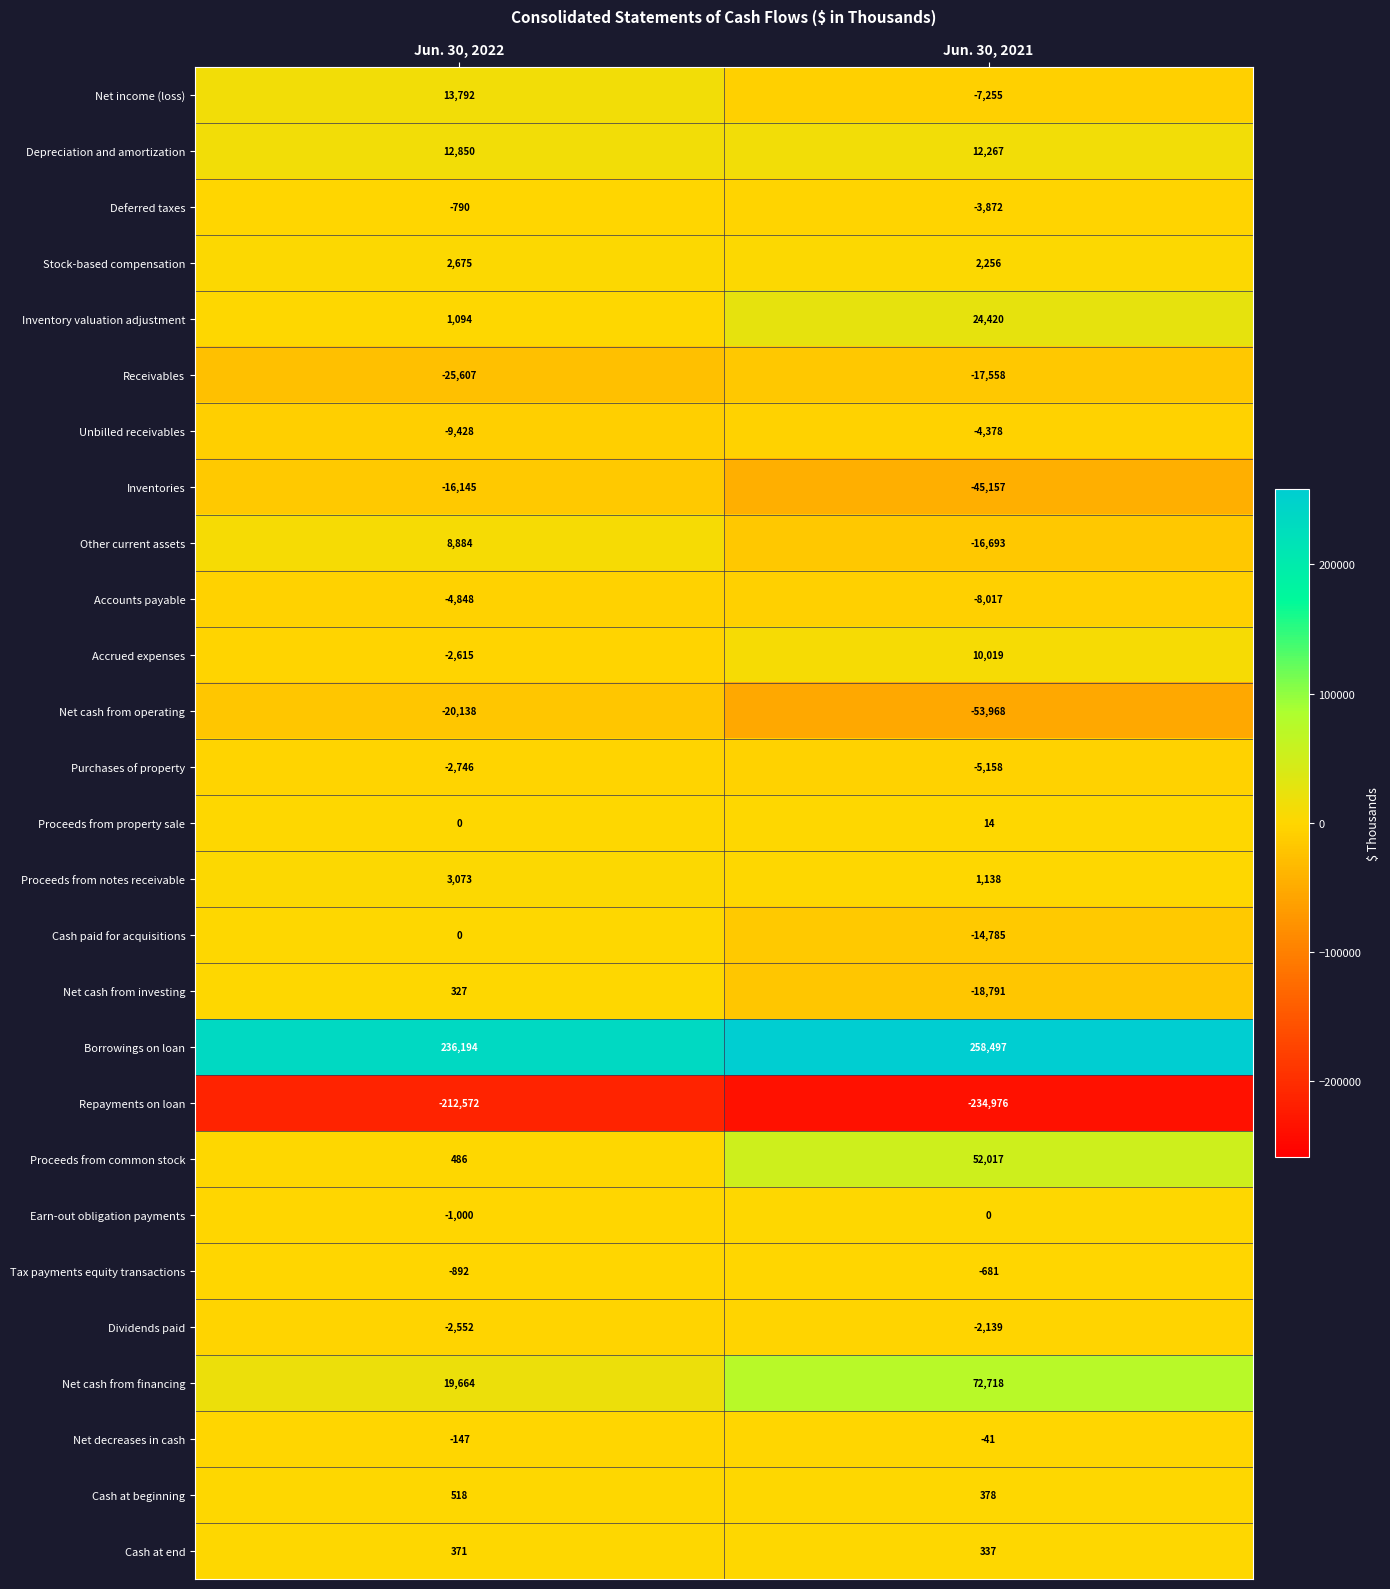

What is the difference between the highest and lowest values at Jun. 30, 2022?

448766